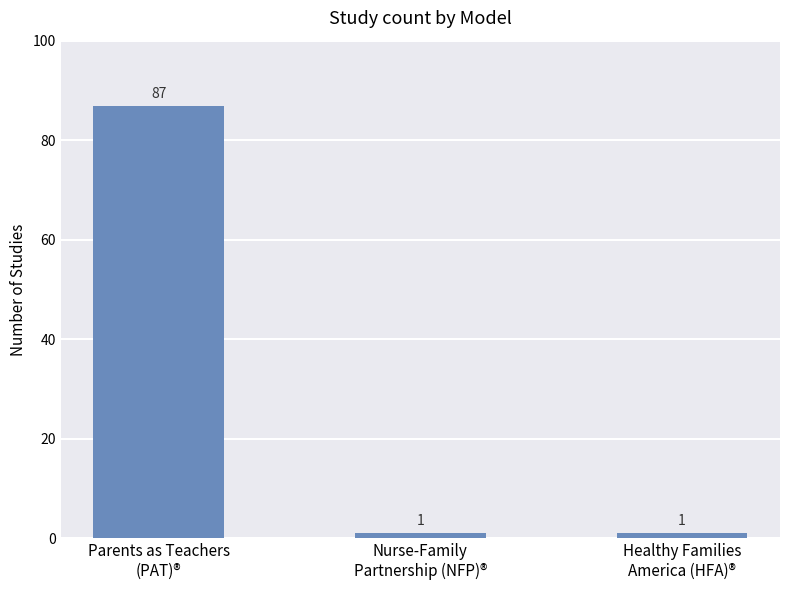

Count the values in the range 1 to 87.

3